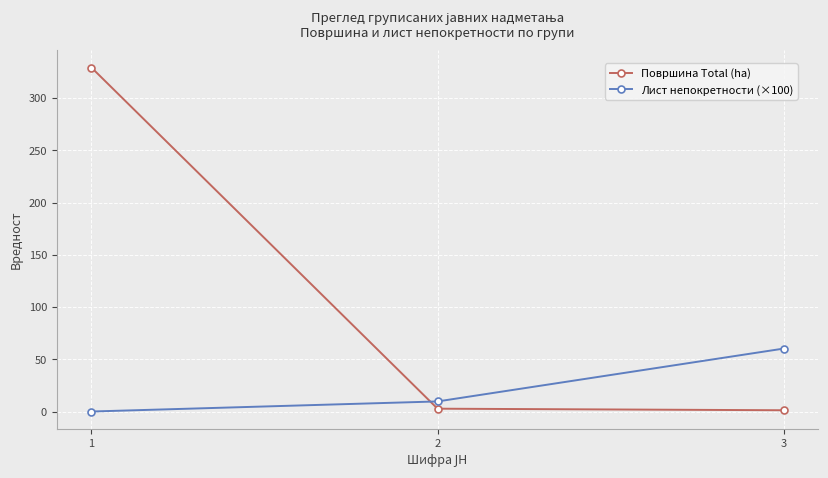

Does the chart display data point markers on the line(s)?

Yes